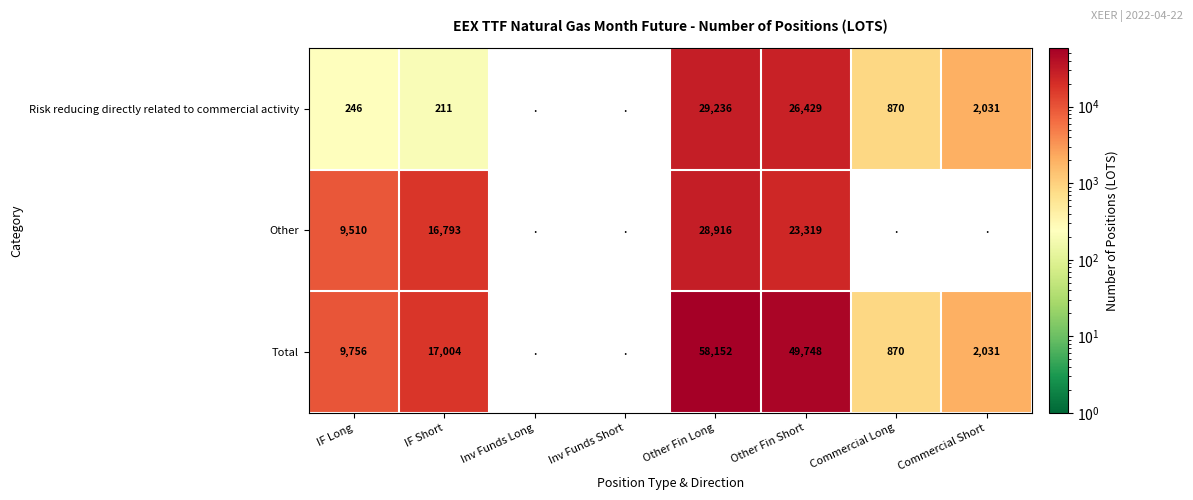

Which series changed the most between IF Long and IF Short?

Other